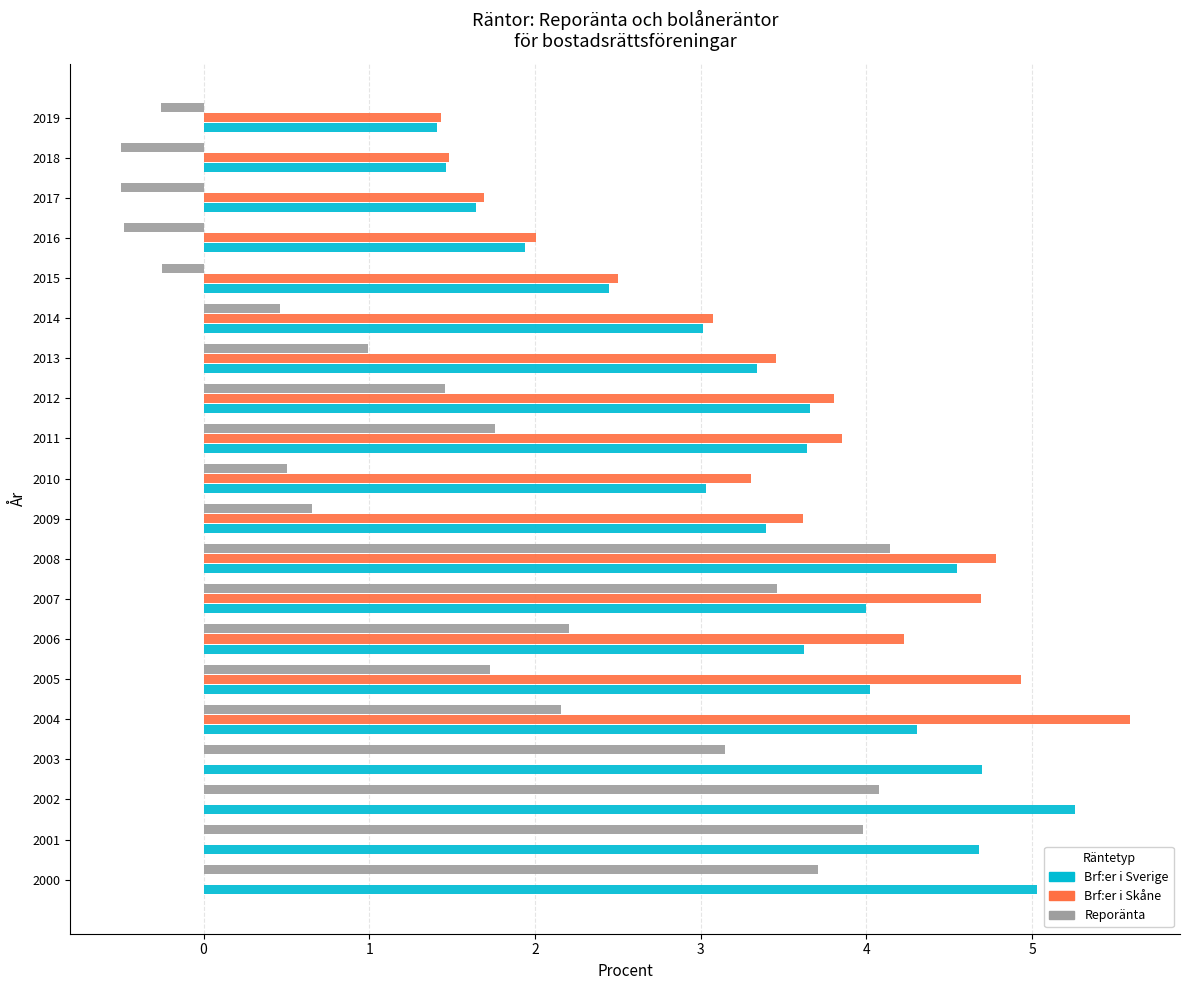

Read the Brf:er i Sverige value at 2018.

1.5